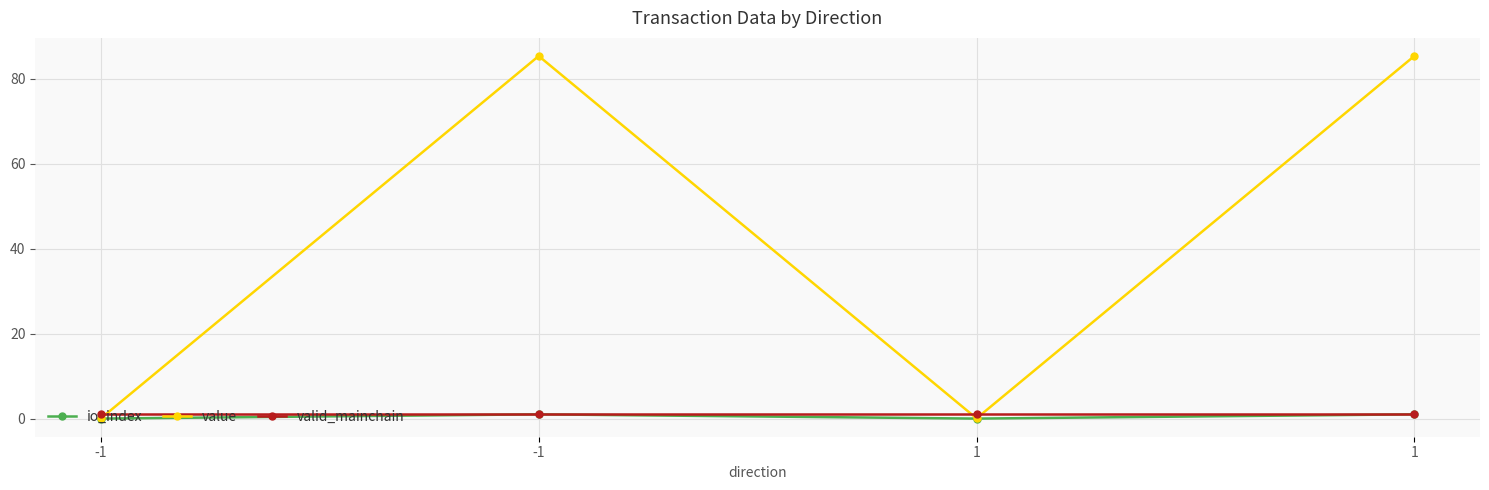

At which category is the sum across all series the highest?

-1